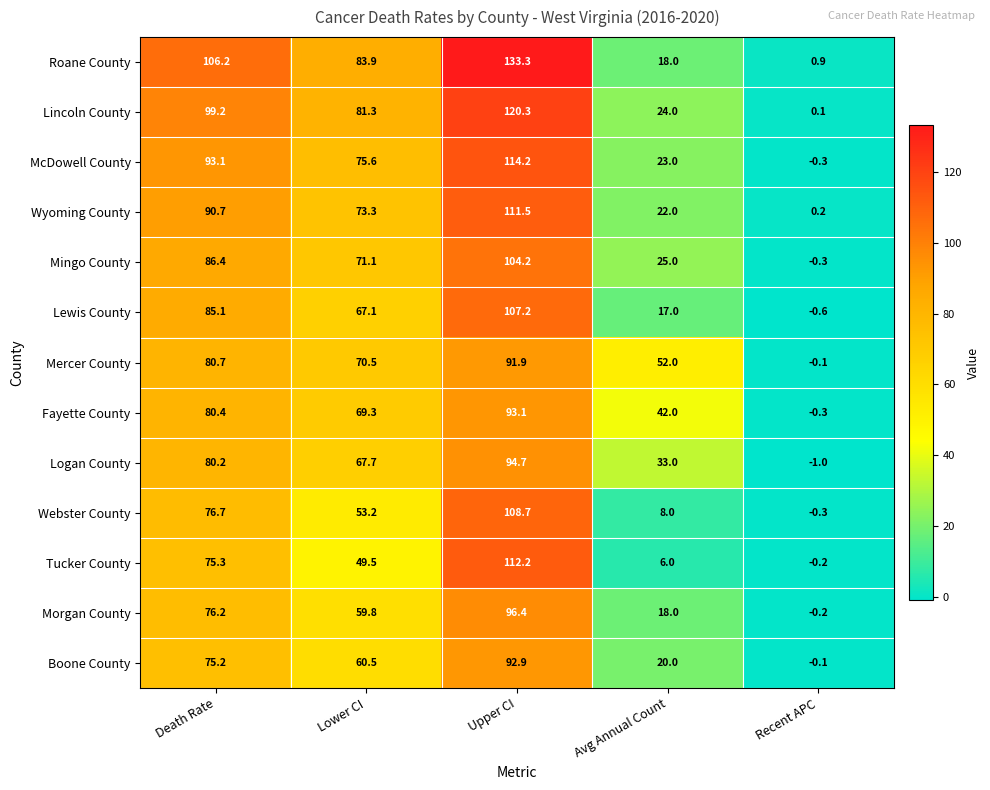

What is the average value of the McDowell County series?

61.1